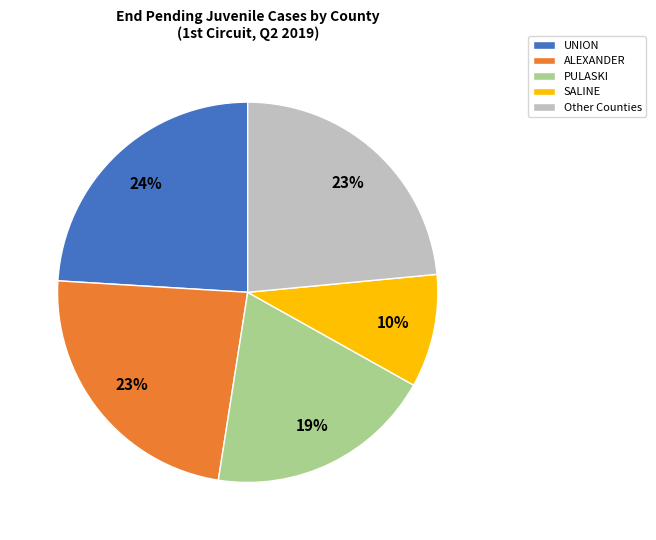

Do UNION and SALINE together represent more than half of the pie?

No